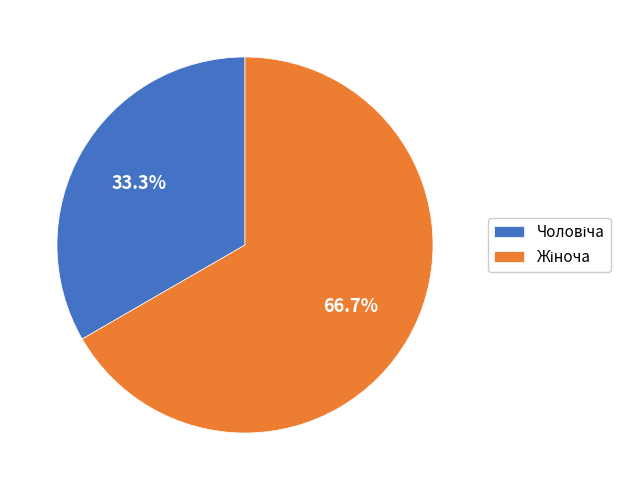

To the nearest percent, what is the average slice percentage?

50%